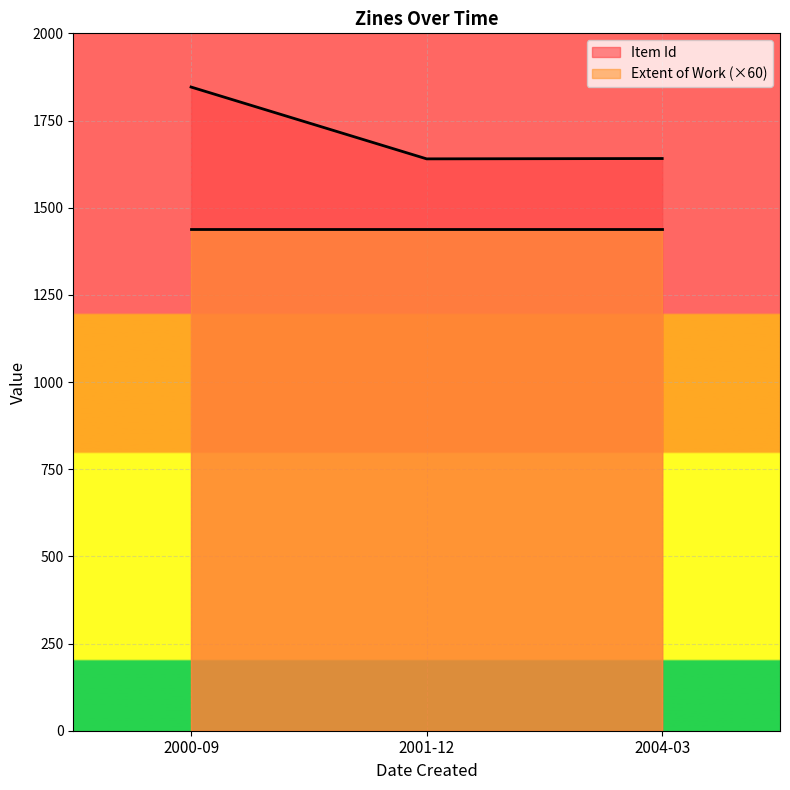

How many lines are shown in the chart?

2